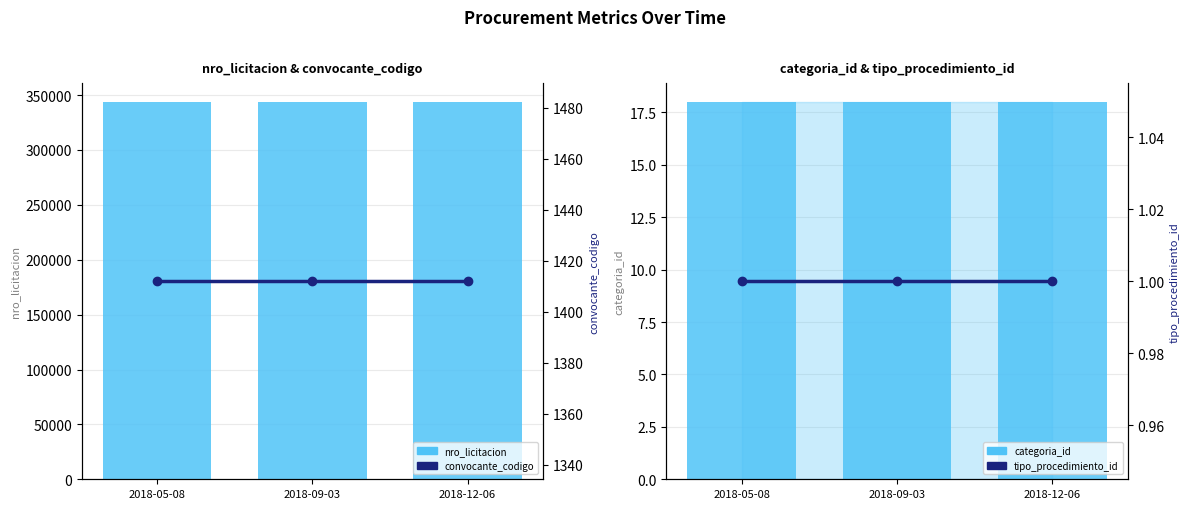

Is the value of categoria_id at 2018-05-08 greater than the value of convocante_codigo at 2018-12-06?

No